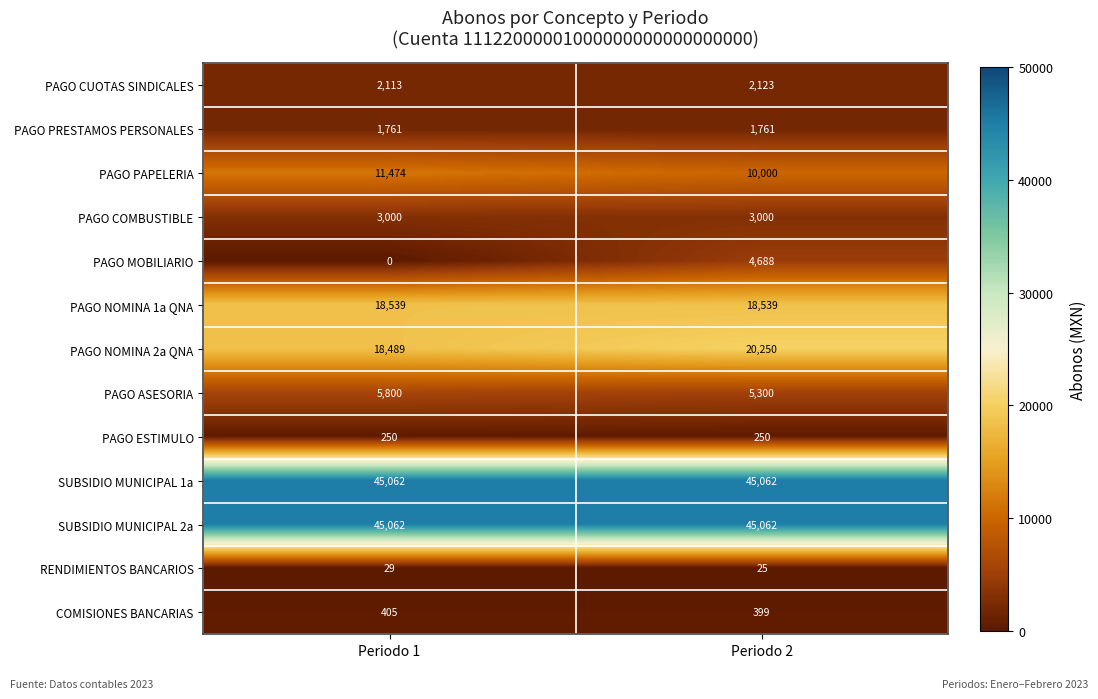

What is the maximum value for PAGO NOMINA 1a QNA?

18539